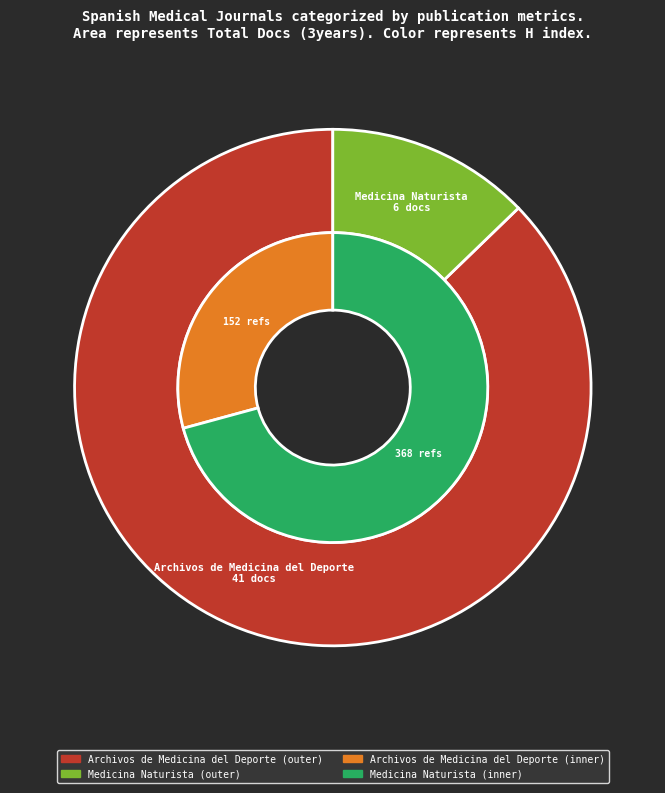

Count the number of slices in the pie.

2